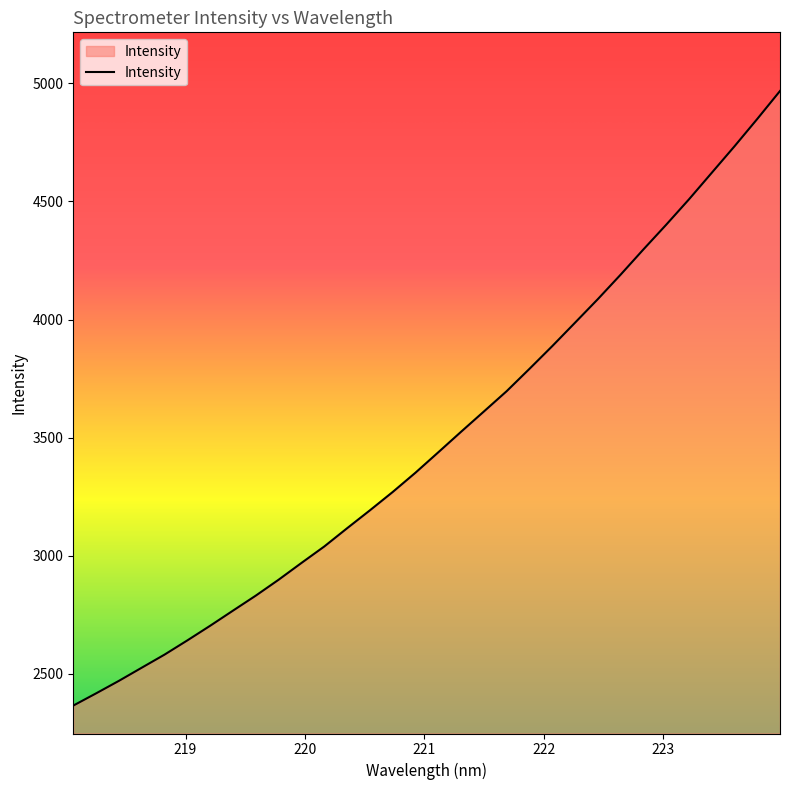

What is the difference between the maximum and minimum values?

2602.7